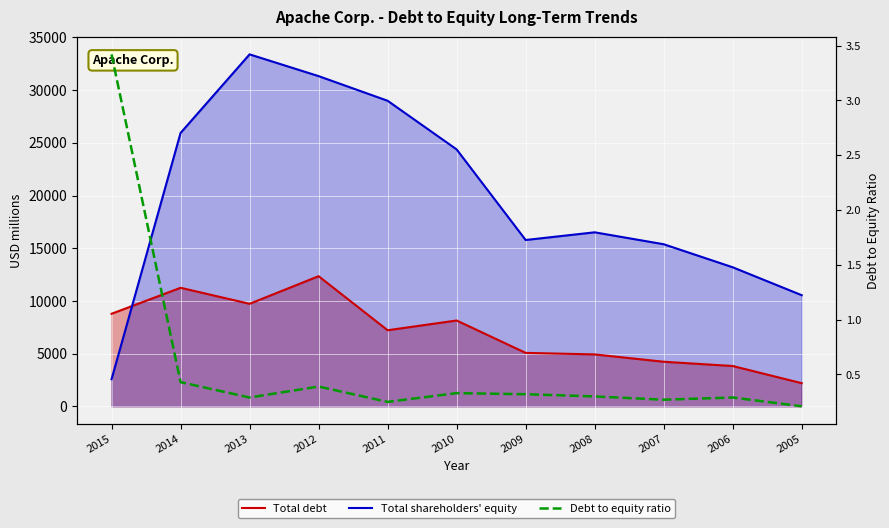

What is the difference between the highest and lowest values at 2015?

8774.6